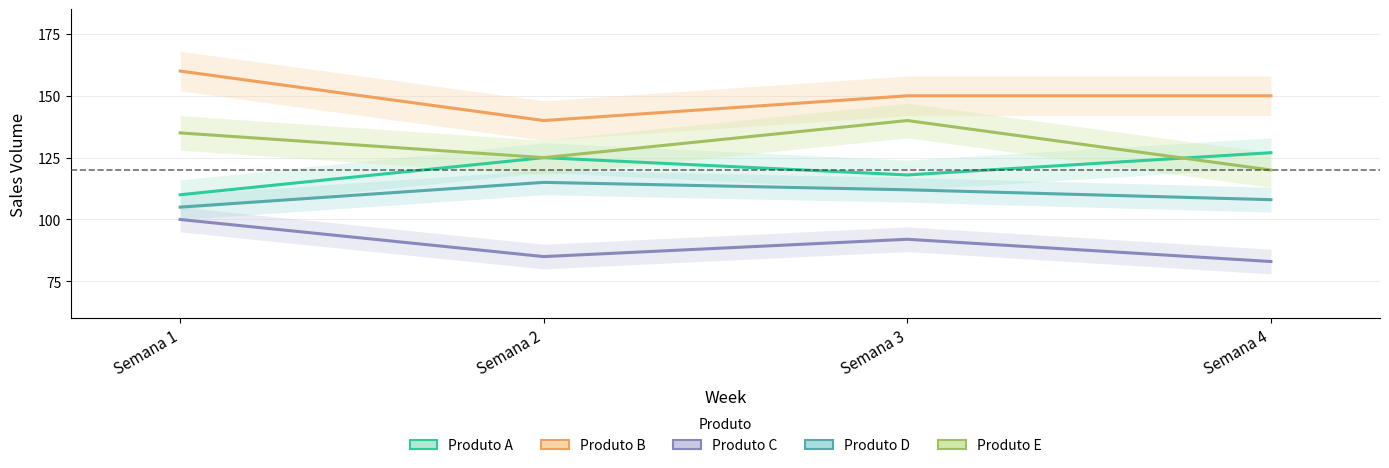

Which category has the lowest value across all series?

Semana 4